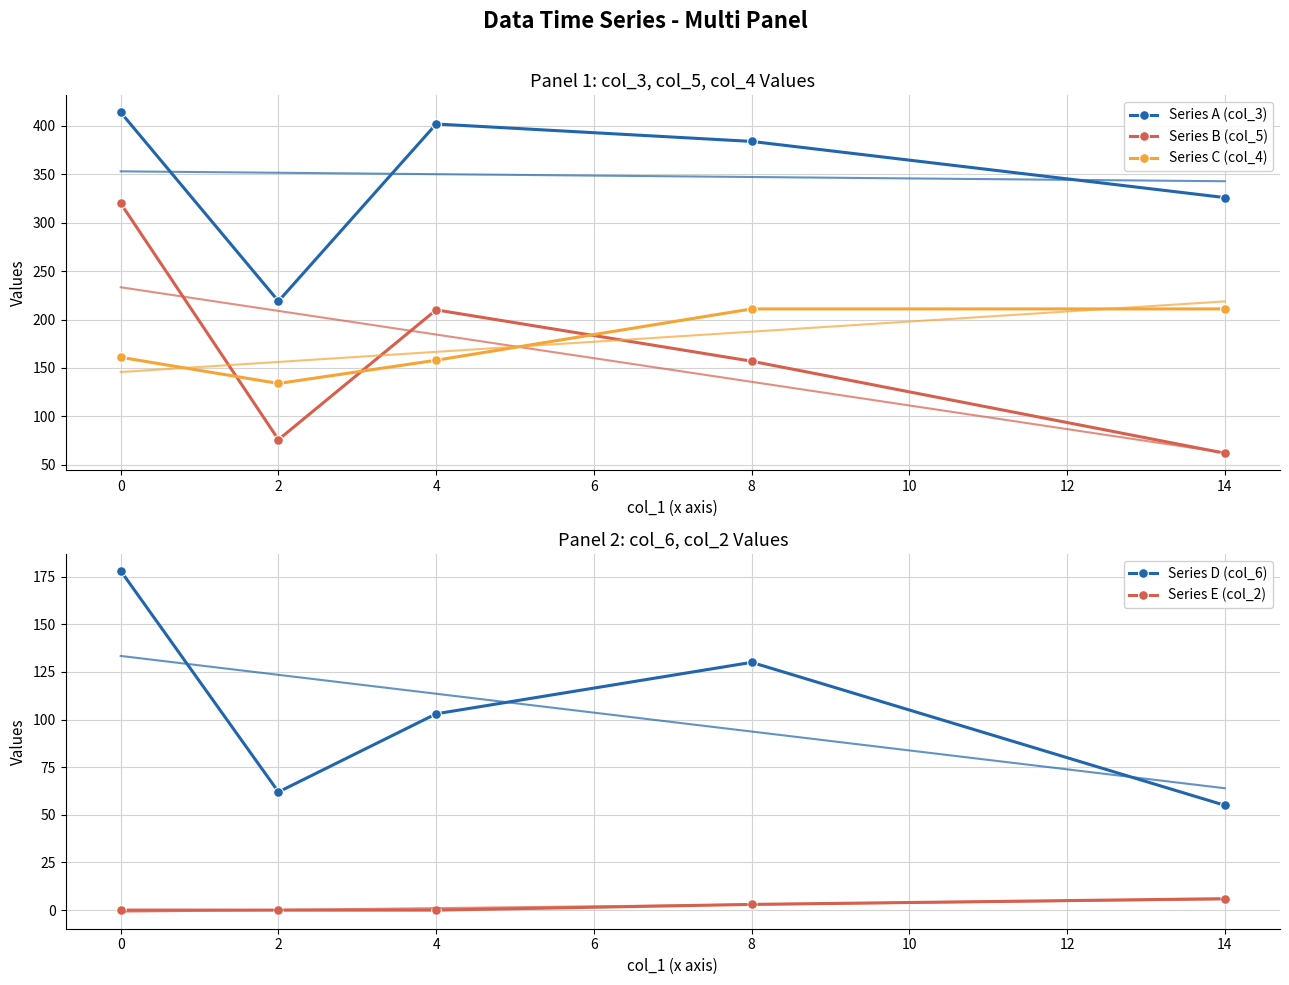

True or false: Series B (col_5) and Series E (col_2) cross at least once.

False